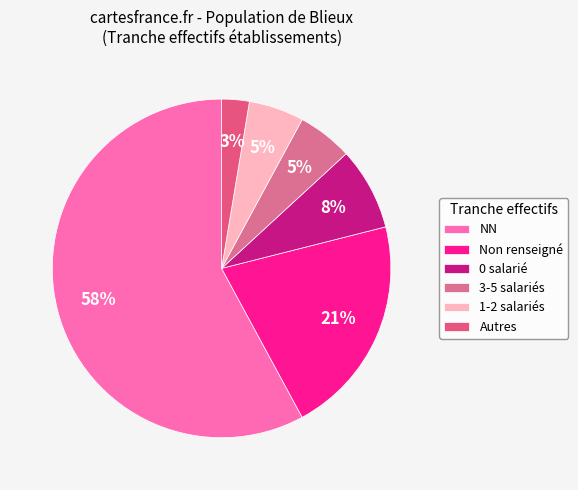

How many segments does this pie chart have?

6